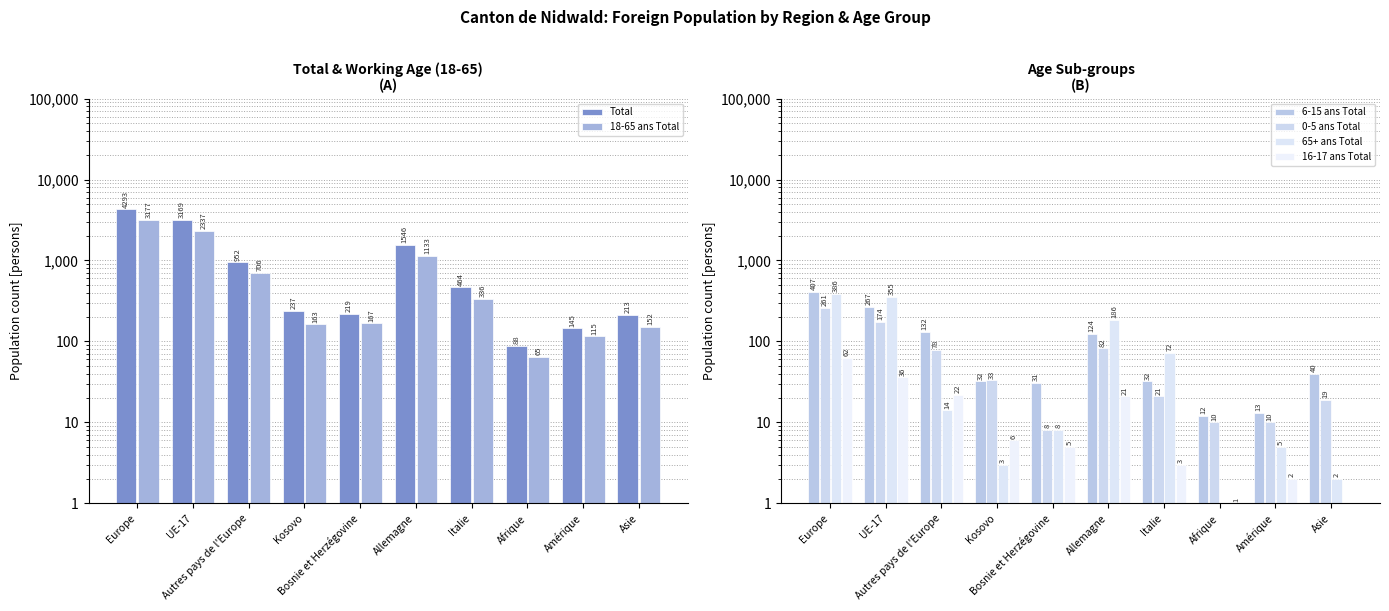

Rank the categories by 18-65 ans Total value from highest to lowest.

Europe, UE-17, Allemagne, Autres pays de l'Europe, Italie, Bosnie et Herzégovine, Kosovo, Asie, Amérique, Afrique